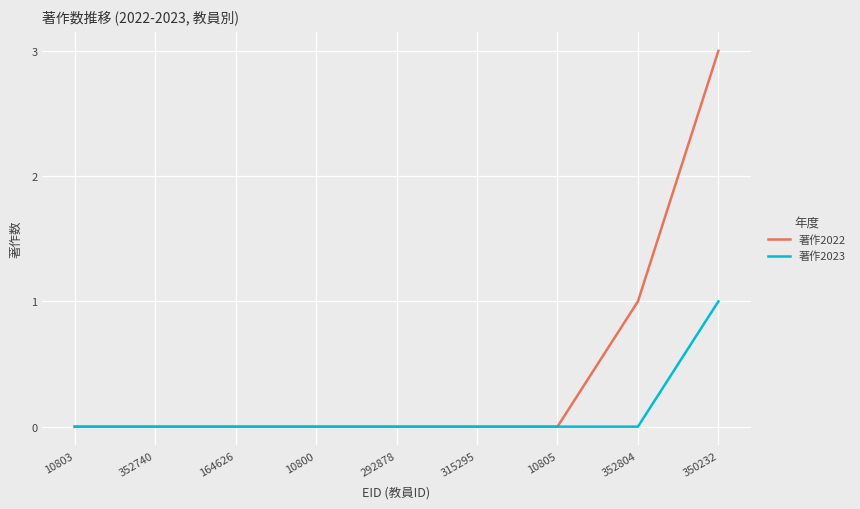

At which category does the chart reach its peak across all series?

350232